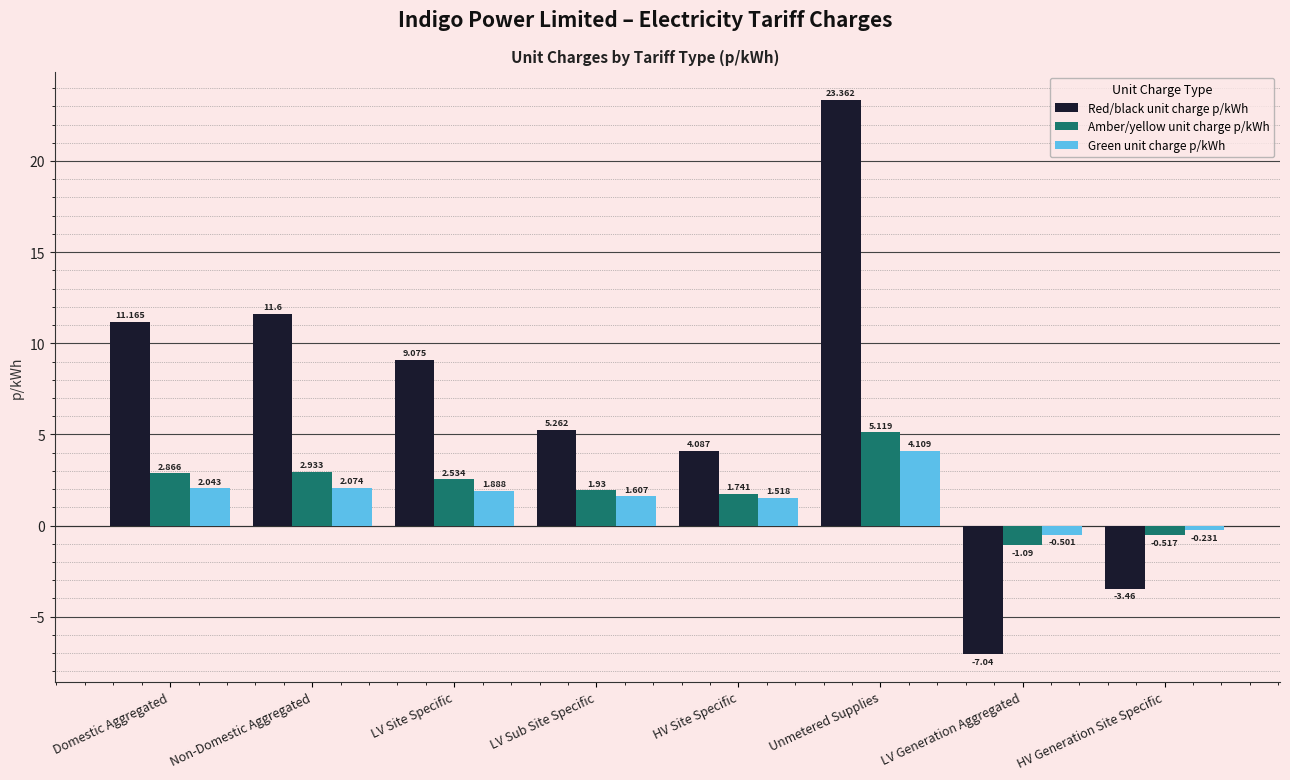

Which series has the largest range (max minus min)?

Red/black unit charge p/kWh